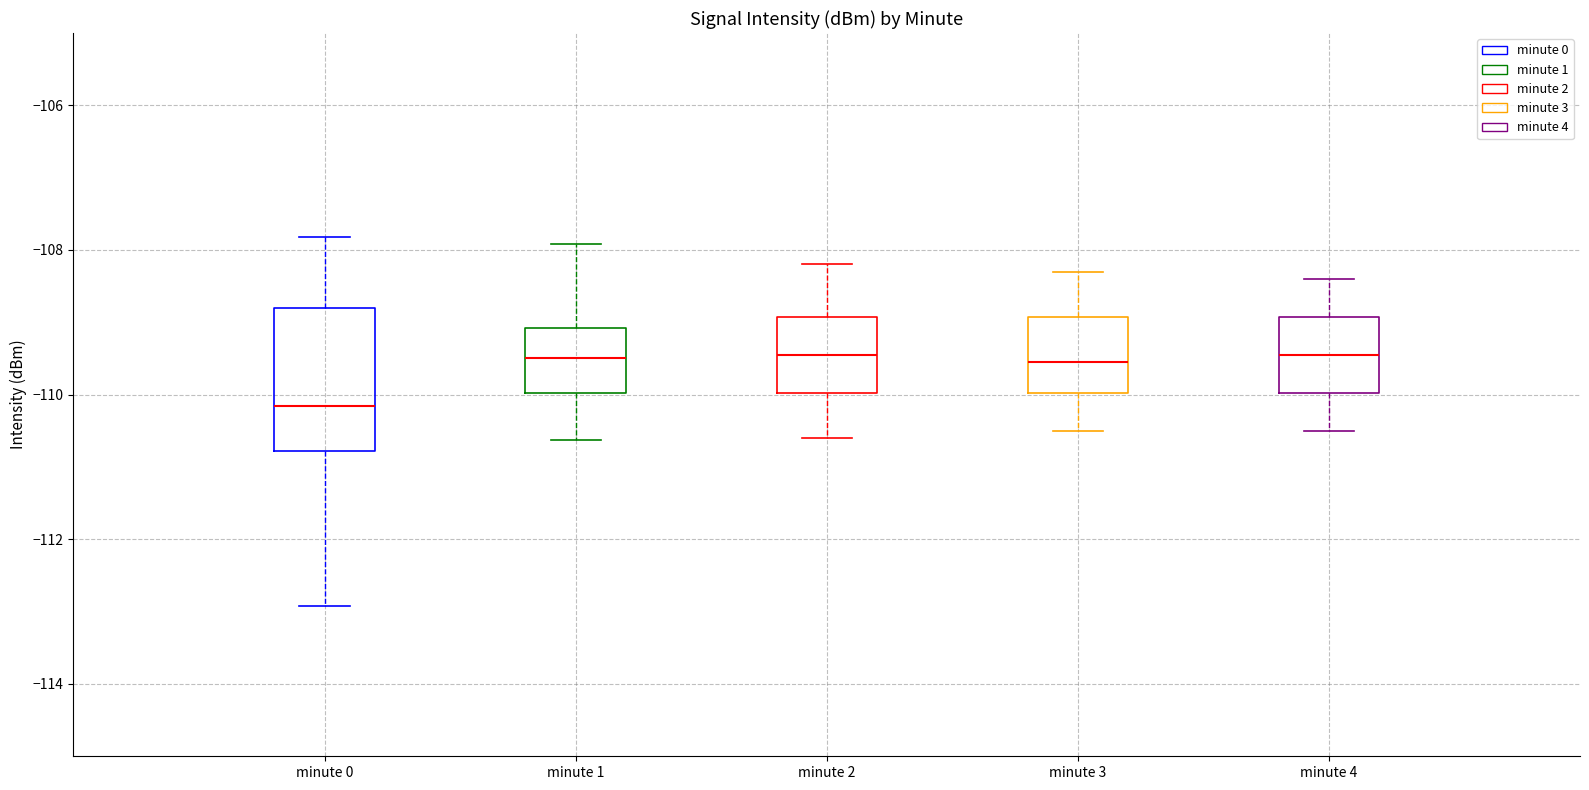

Comparing the boxes themselves (not the whiskers), which one is the tallest?

minute 0